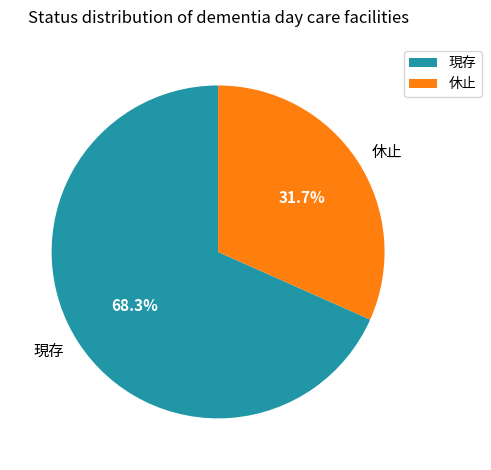

To the nearest percent, what portion does 現存 represent?

68%